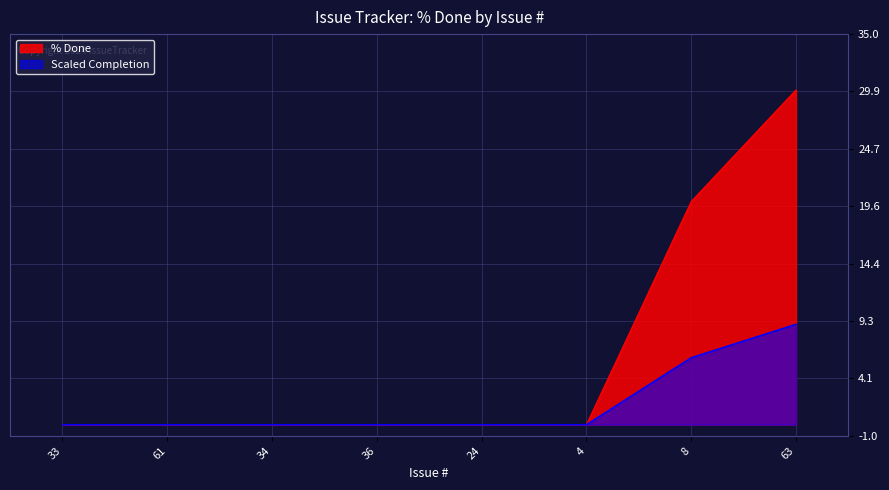

Is it true that the value at 63 is 47?

False